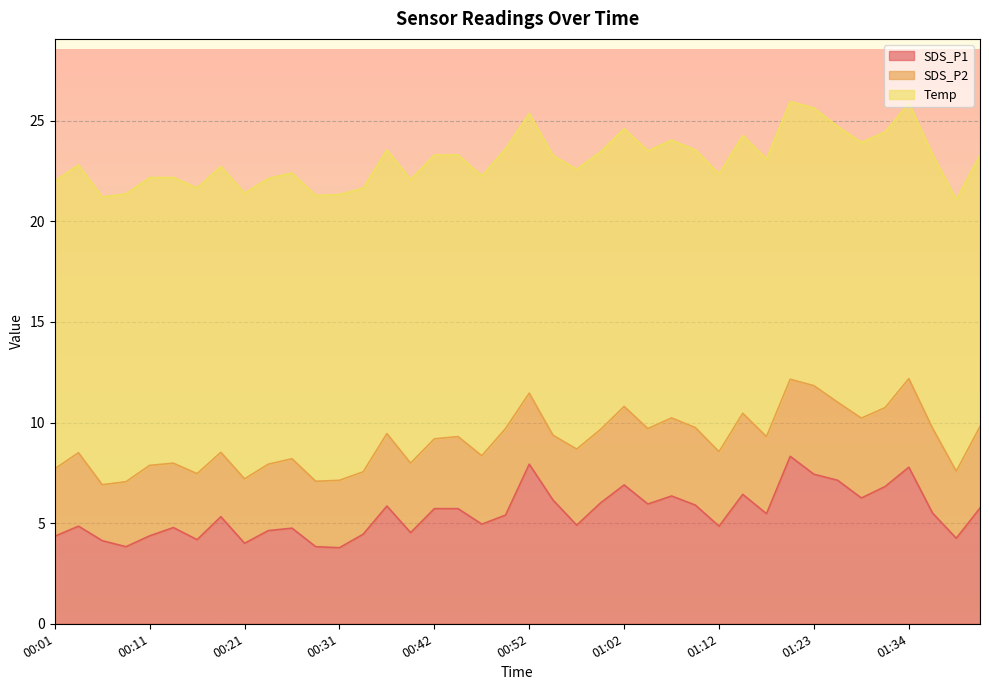

Is it true that SDS_P1 equals 8.3 at 01:10?

False